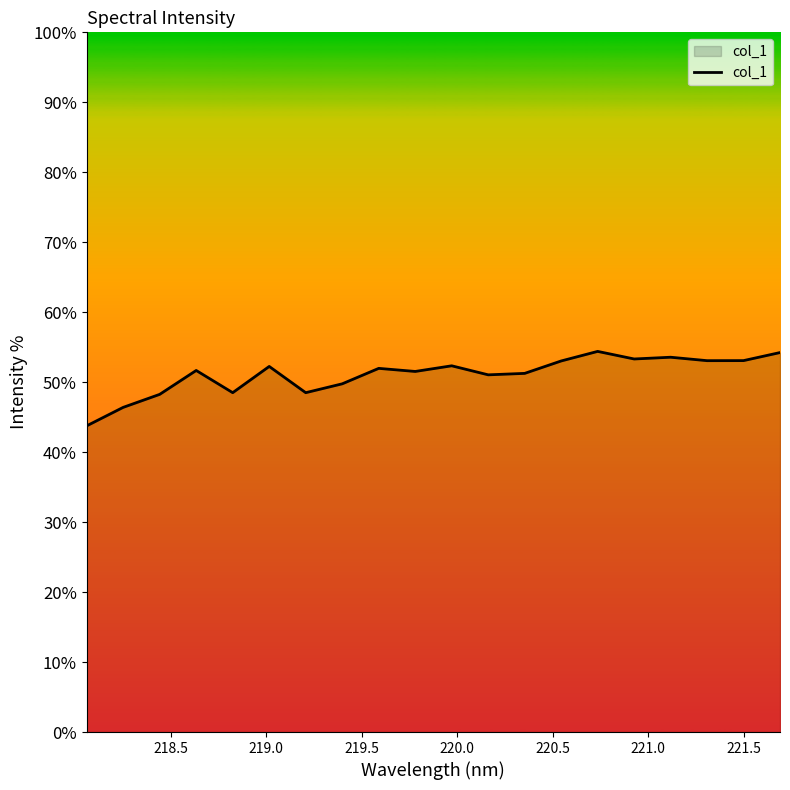

Does the chart have visible grid lines?

No